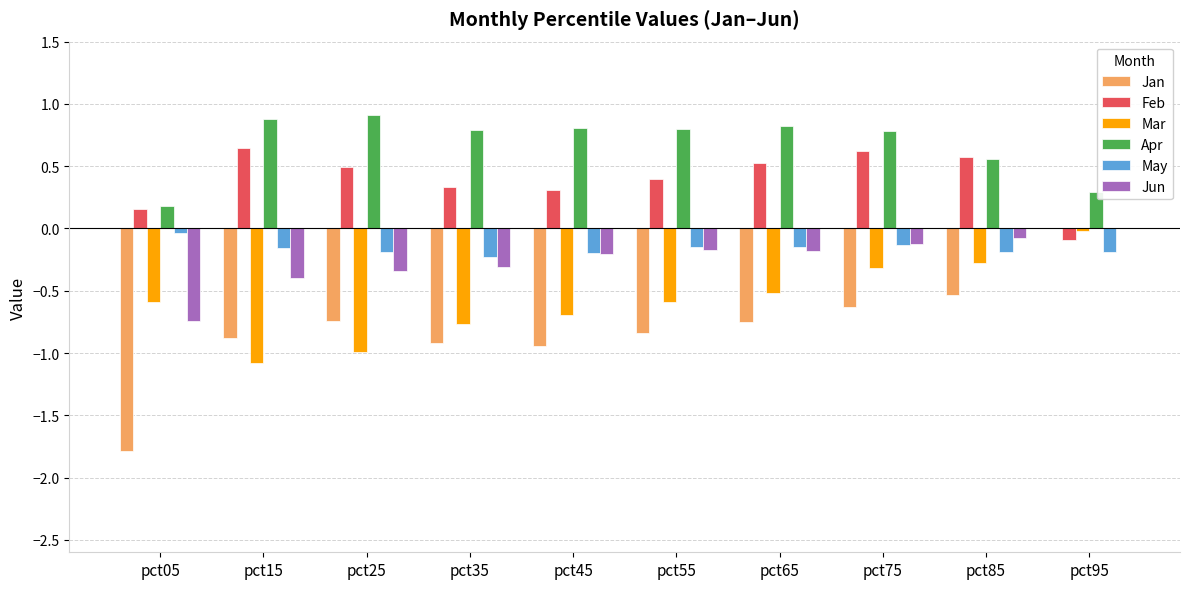

Which series has the largest total across all categories?

Apr